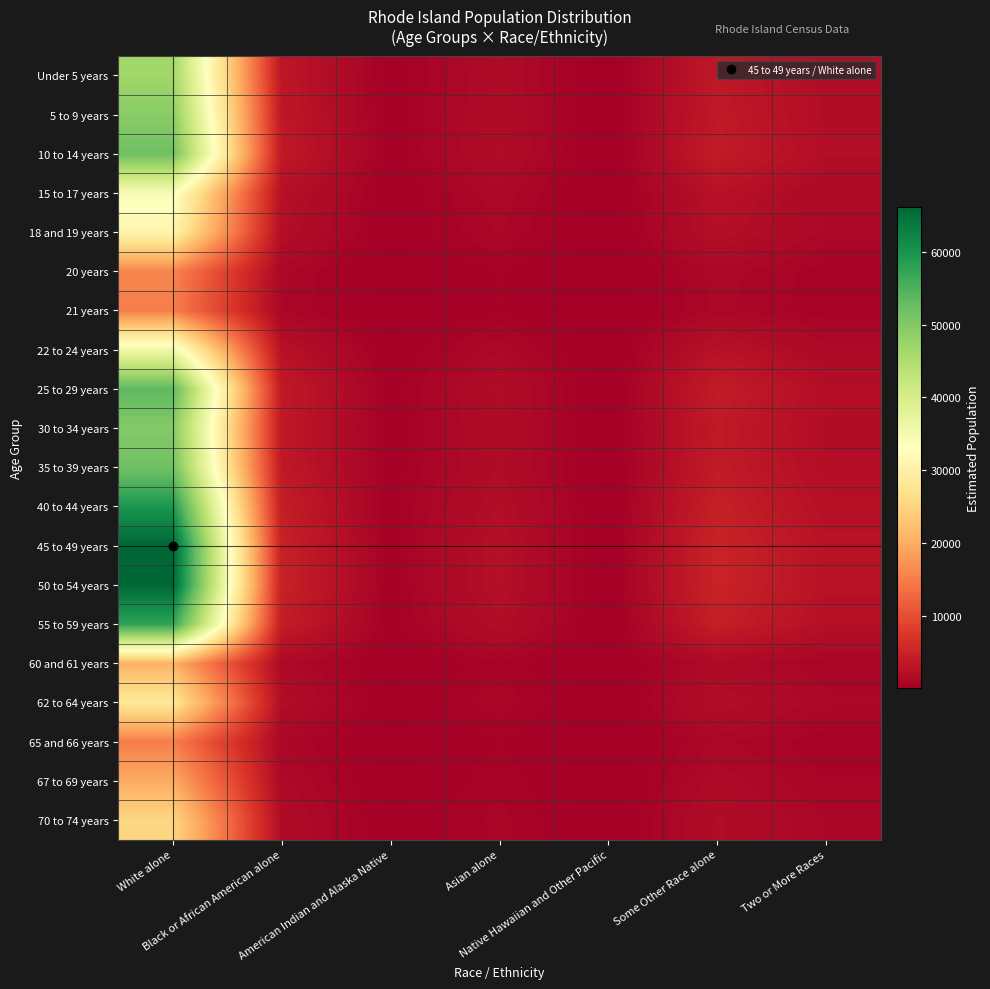

Which series has the largest range (max minus min)?

45 to 49 years